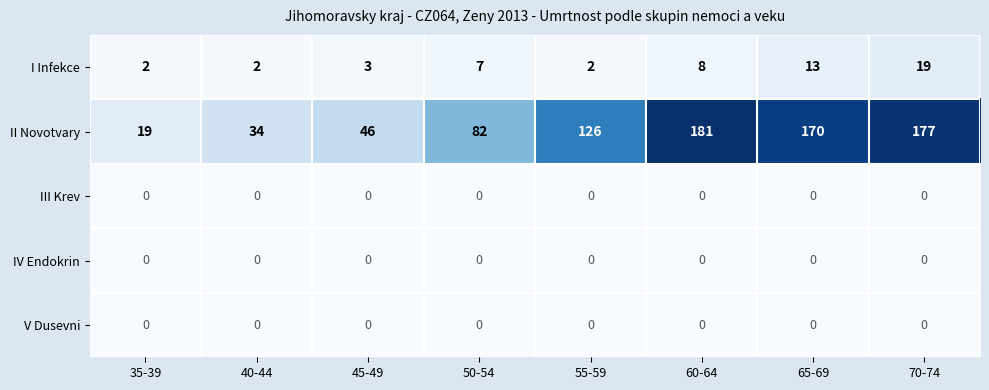

What is the difference between the second highest and second lowest values in the I Infekce series?

11